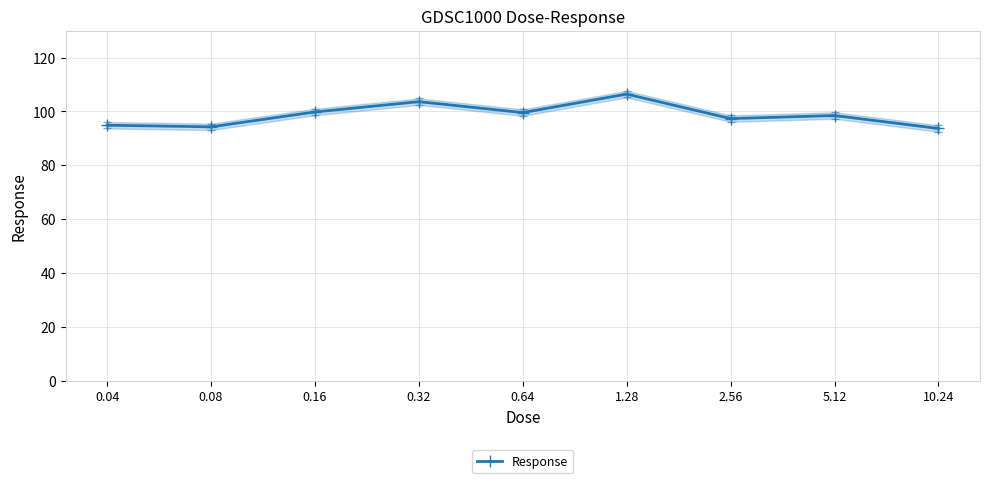

At which category does the chart reach its peak across all series?

1.28